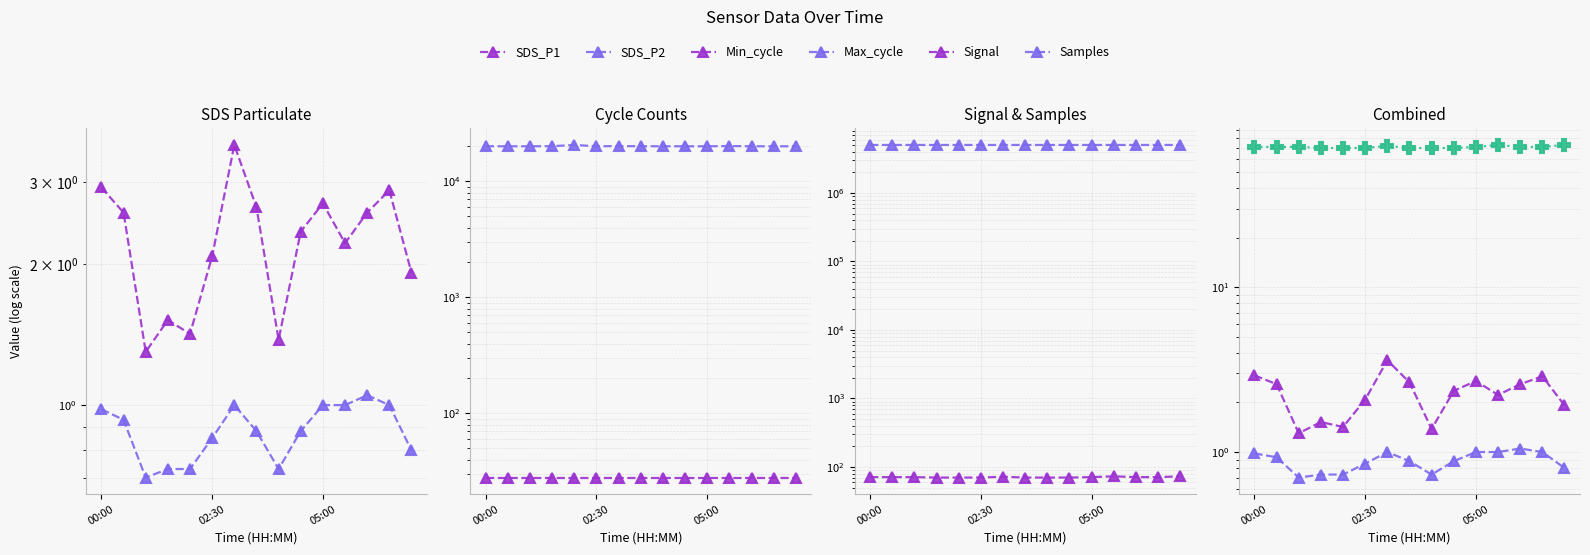

What is the approximate value of Signal at 12?

71.0